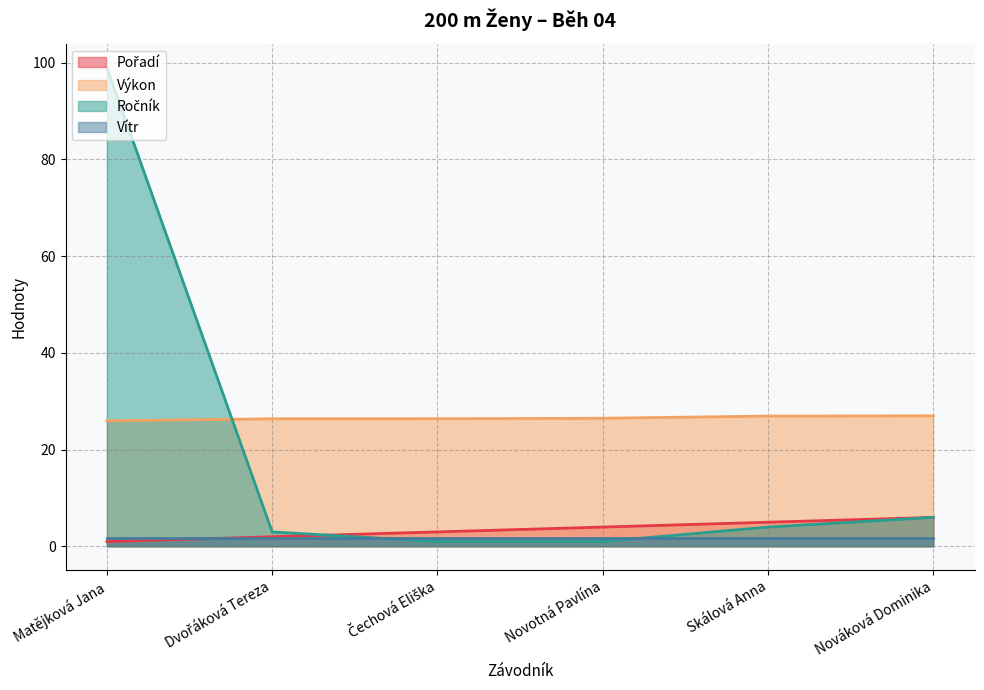

At which category does the chart reach its minimum across all series?

Matějková Jana